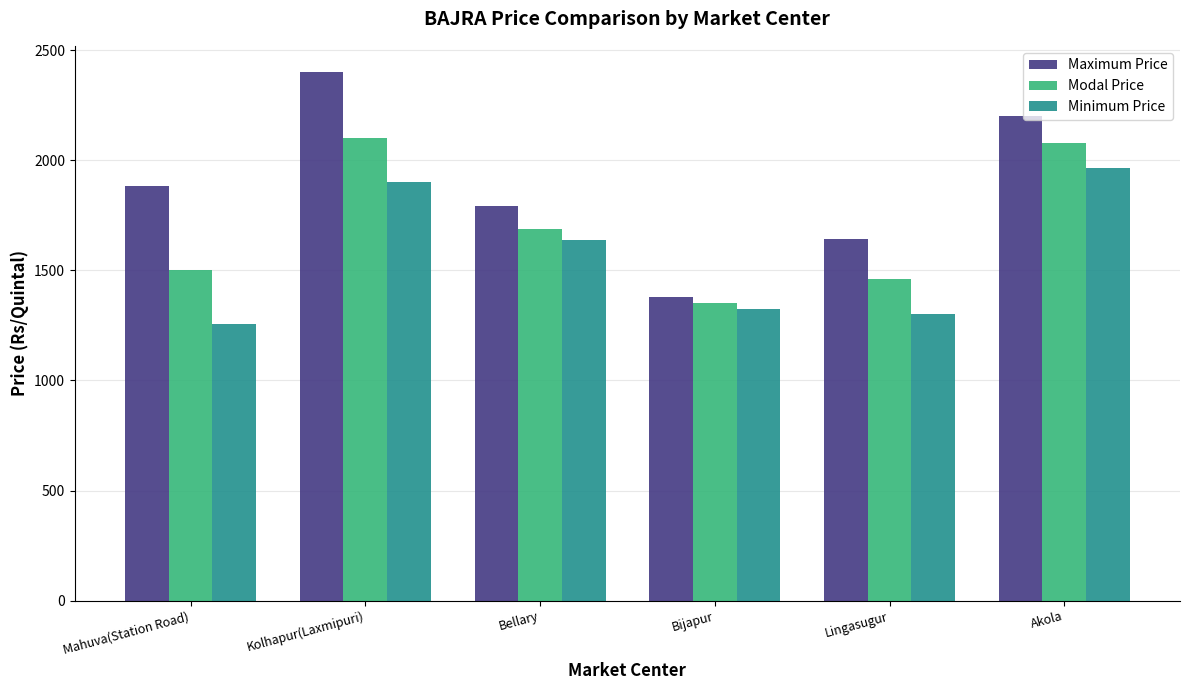

What position from the right is Bijapur?

3